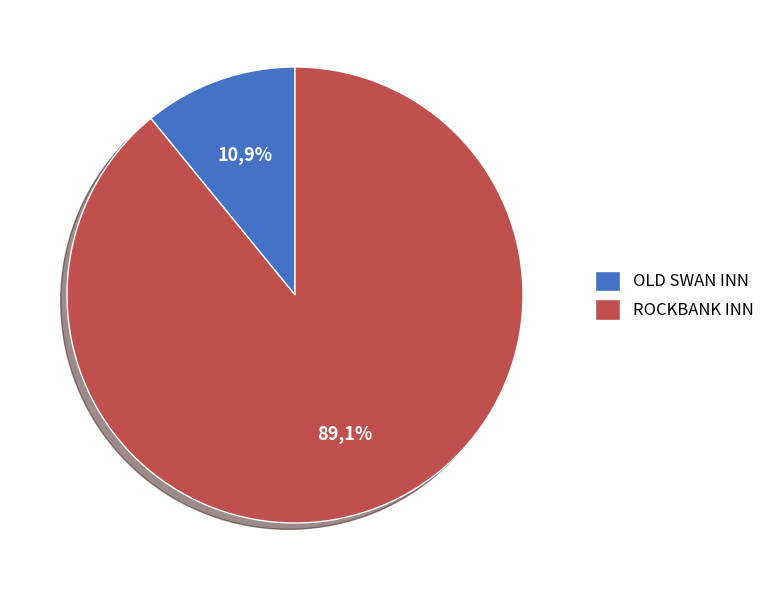

Count the number of slices in the pie.

2